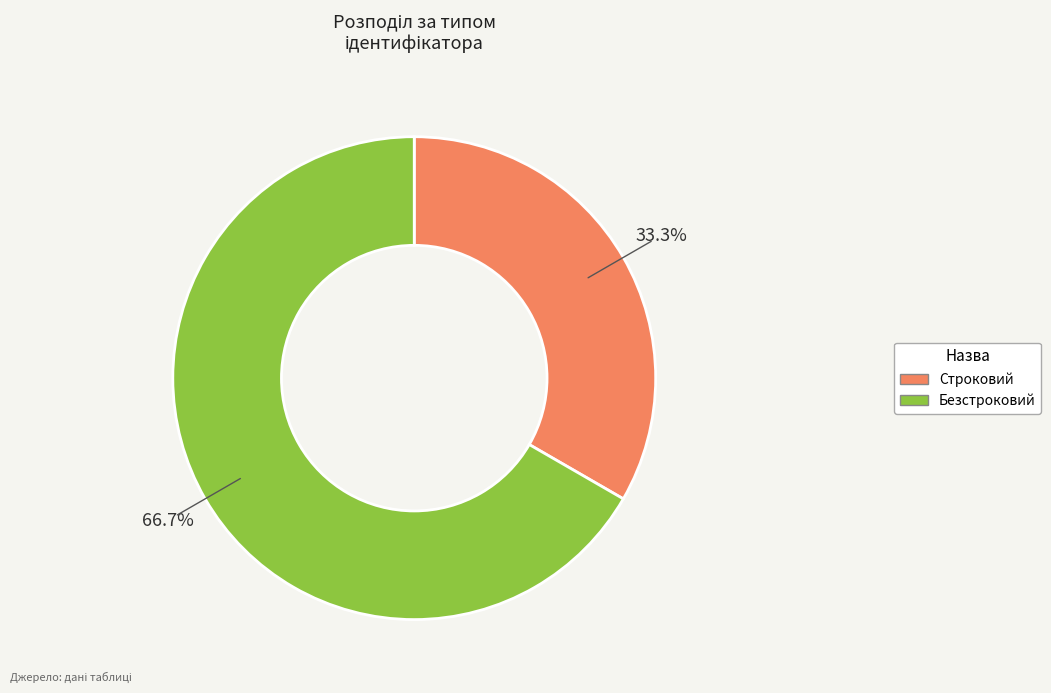

Combined, what portion of the pie is Строковий and Безстроковий?

100.0%